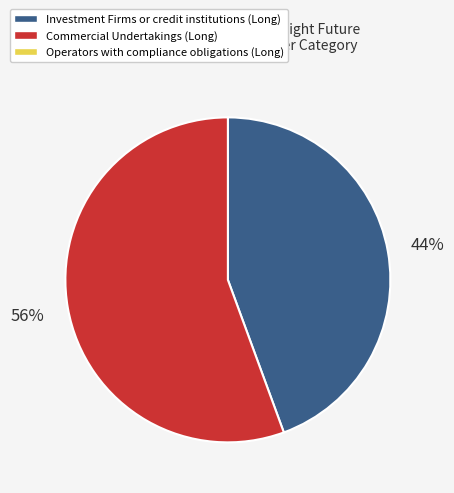

Does any single category account for the majority?

Yes